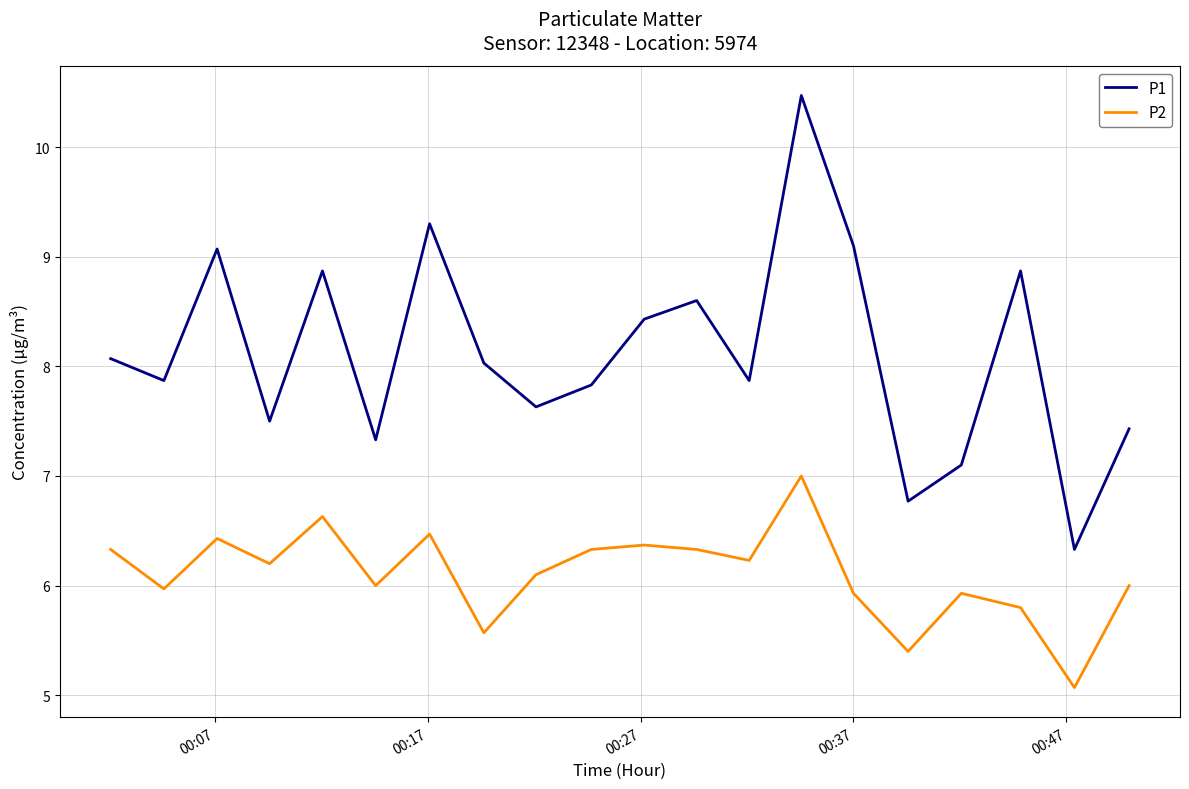

What is the difference between the maximum and minimum values in the P1 series?

4.1